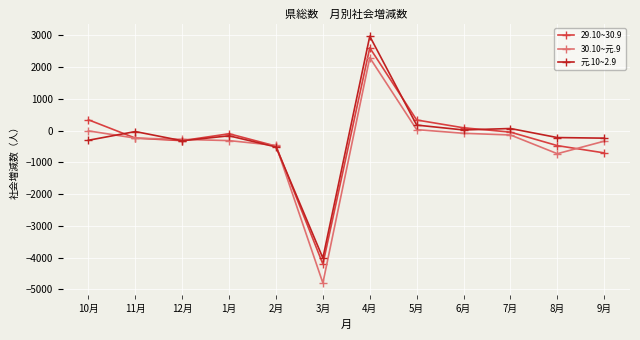

What is the spread (max minus min) of values at 12月?

43